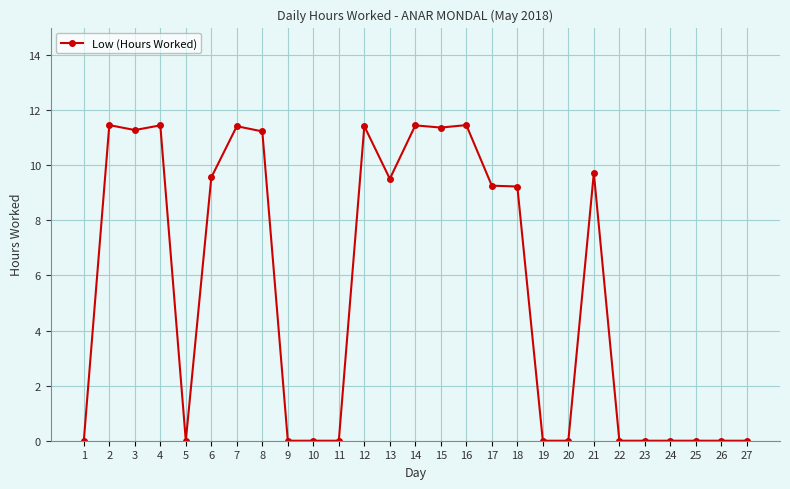

Count the number of categories in the chart.

27